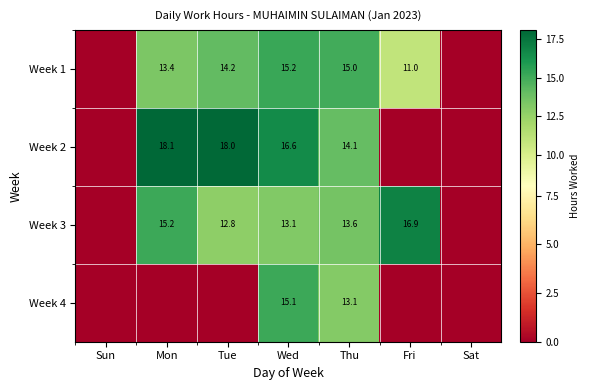

What is the sum of the Week 3 values at Wed and Mon?

28.3